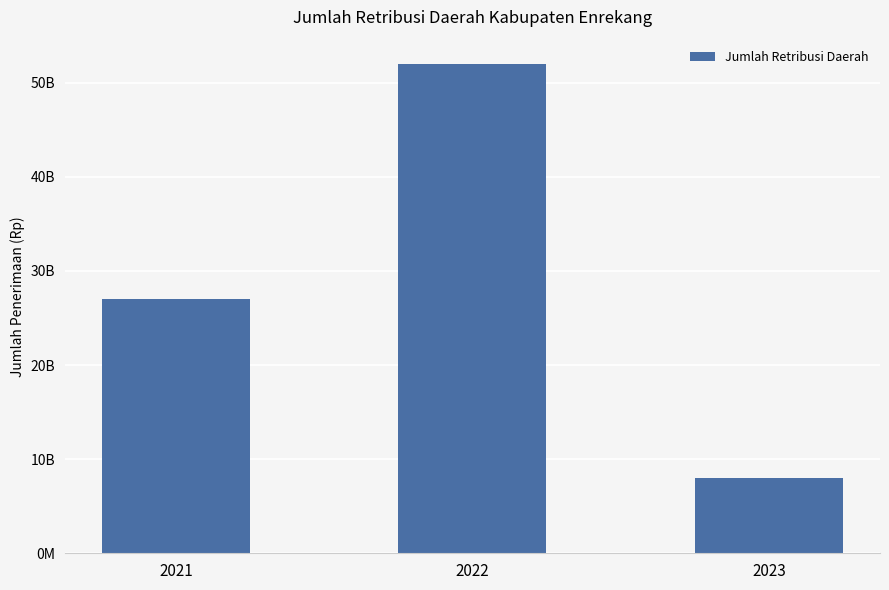

Are the bars horizontal?

No